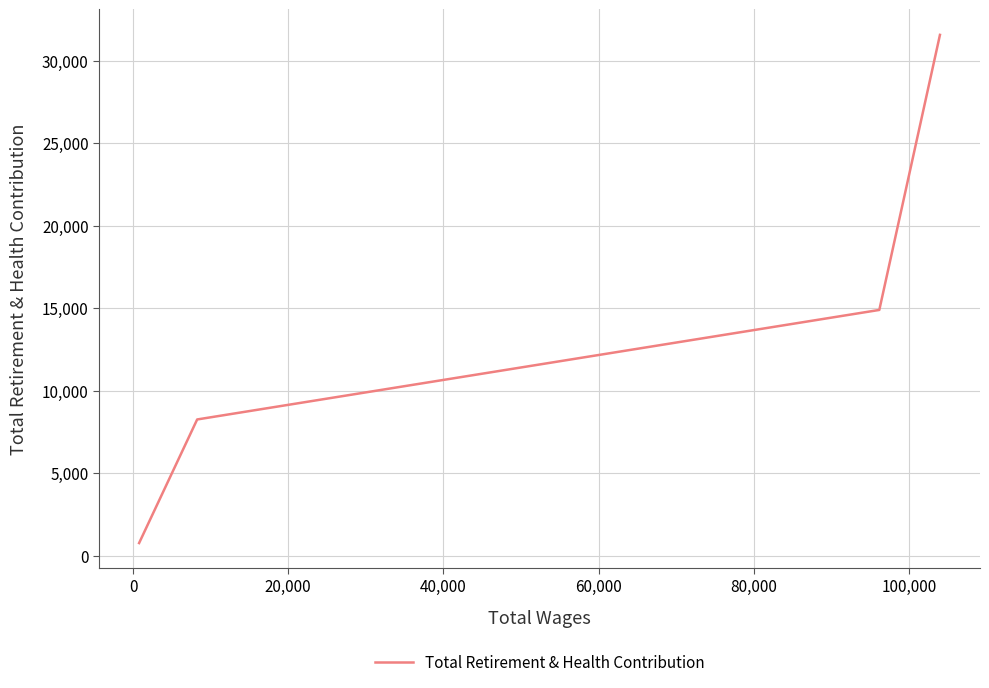

What is the difference between the maximum and minimum values?

30780